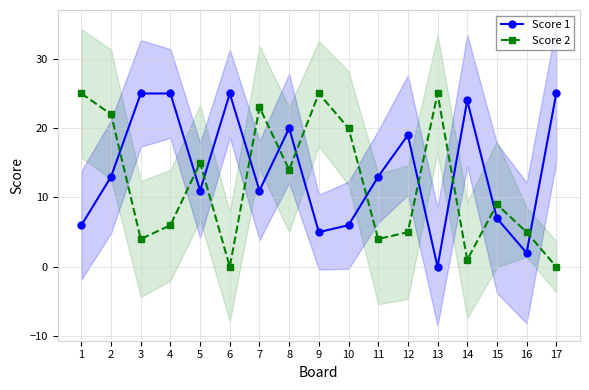

How many lines are shown in the chart?

2